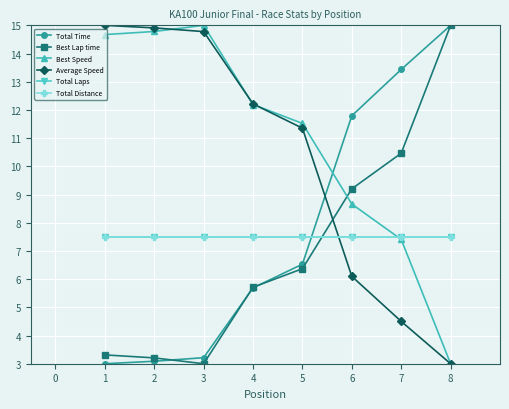

What is the maximum value shown in the chart?

15.0